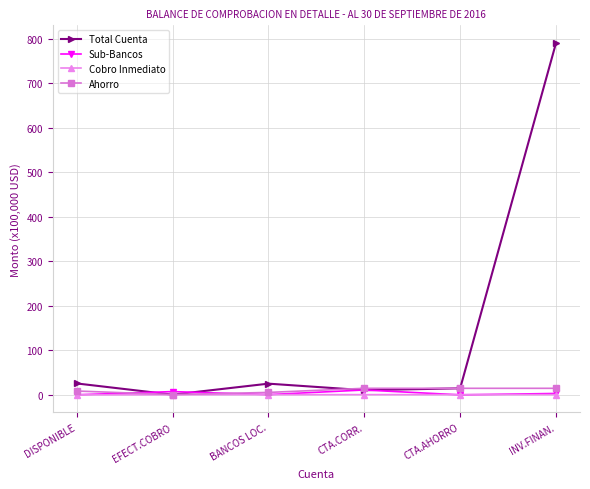

How many values in the Total Cuenta series are below 25?

3